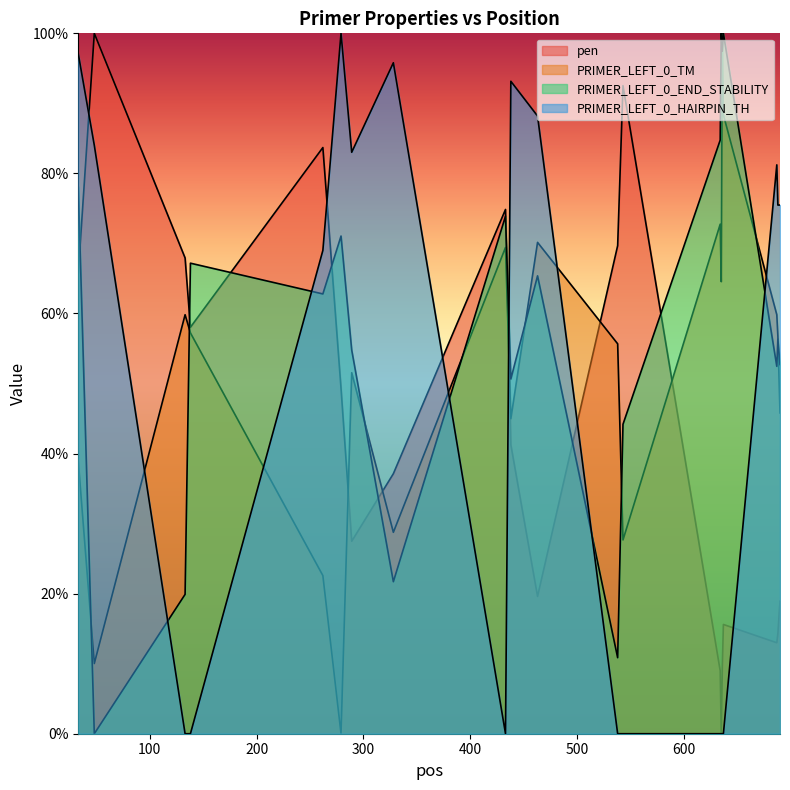

Where is the first local maximum for PRIMER_LEFT_0_TM?

133